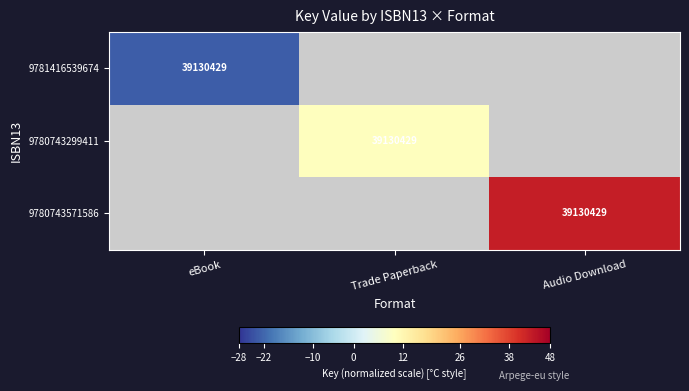

Is it true that 9781416539674 equals 23428195 at eBook?

False